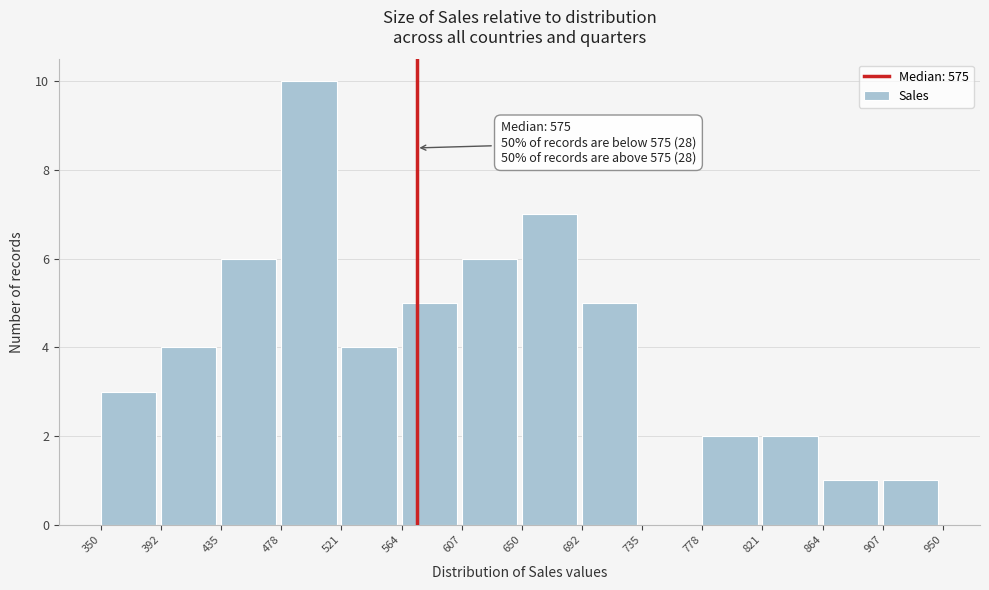

Which range on the x-axis has the tallest bar?

478 to 521